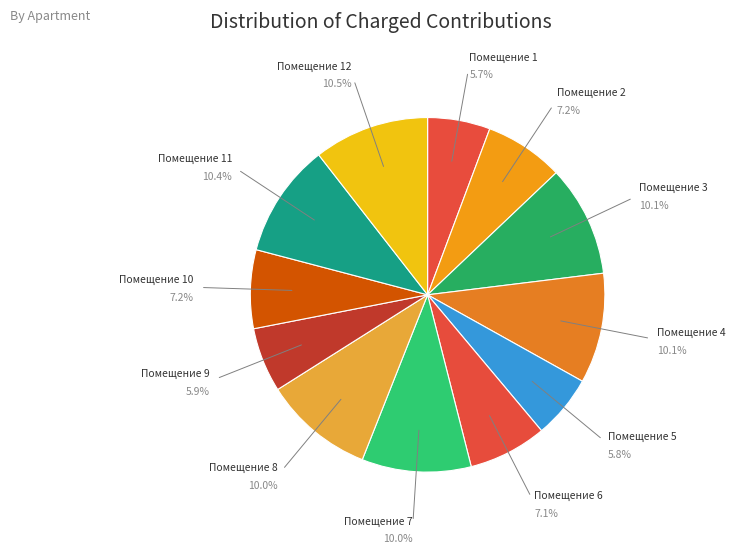

Do Помещение 3 and Помещение 2 together represent more than half of the pie?

No